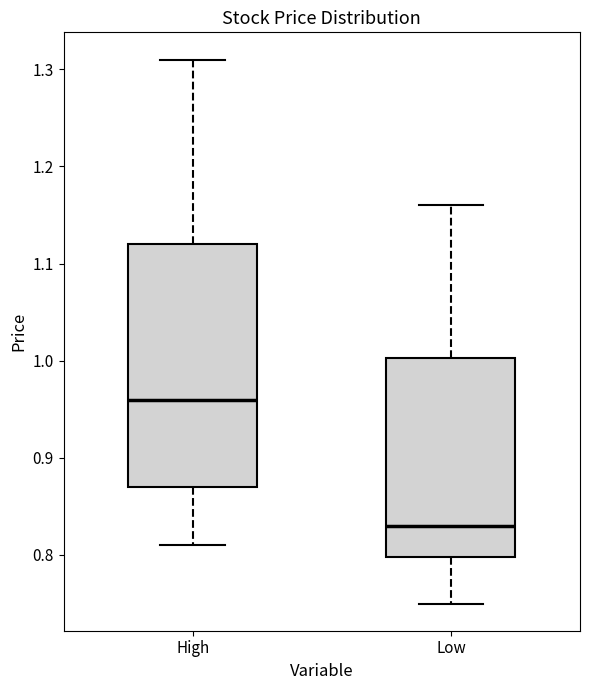

Which box's median line is the highest?

High